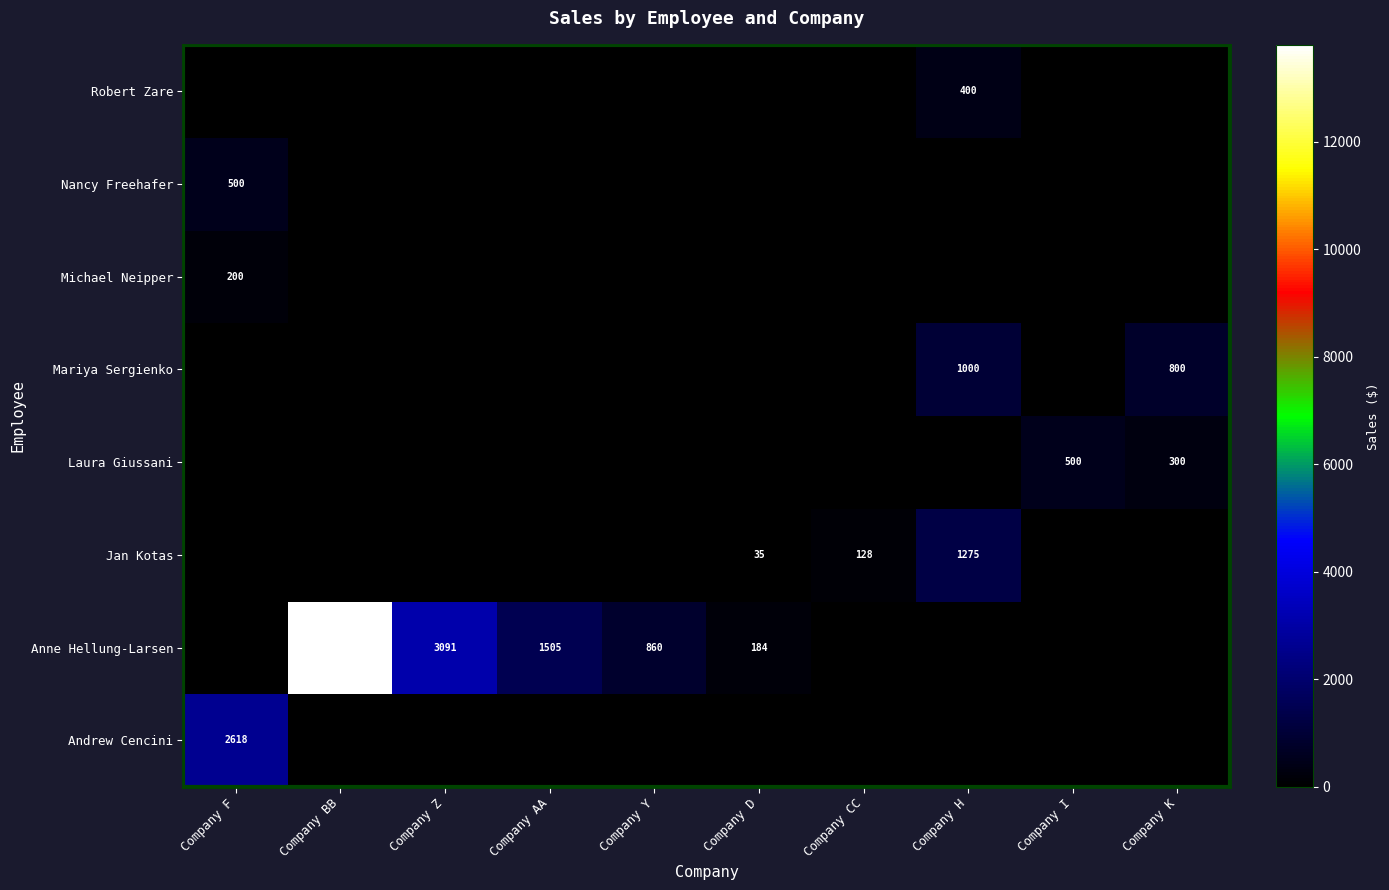

The value of Anne Hellung-Larsen at Company D is 184. True or false?

True